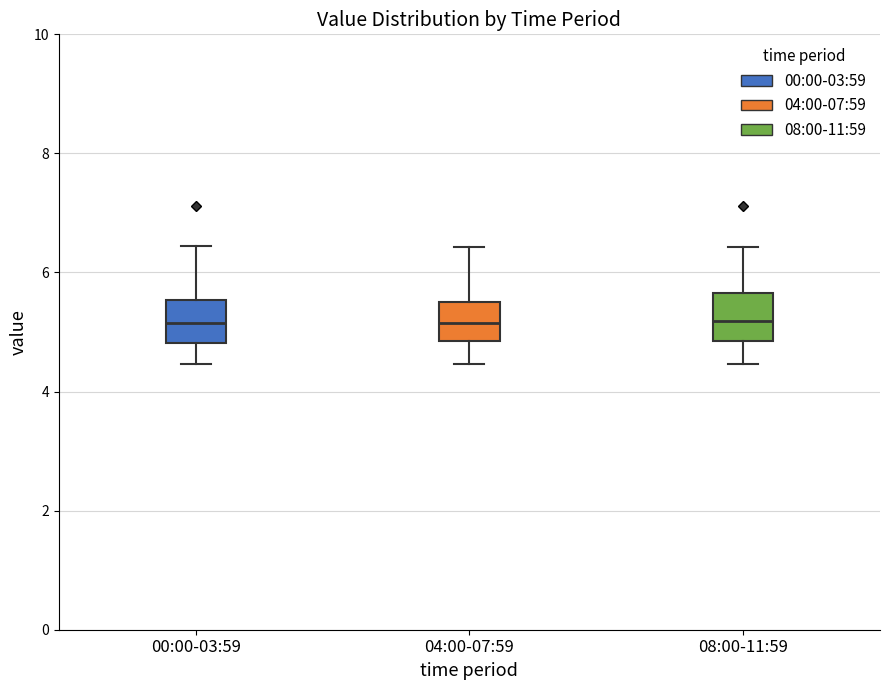

Reading left to right, transcribe this box plot: for each box, give where its median line is, the range the box spans, and where its two whiskers end, as read against the y-axis. The values are not printed on the chart, so give them approximately, as read against the axis.

00:00-03:59: median 5.2, box 4.8 to 5.6, whiskers 4.4 to 6.4
04:00-07:59: median 5.2, box 4.8 to 5.6, whiskers 4.4 to 6.4
08:00-11:59: median 5.2, box 4.8 to 5.6, whiskers 4.4 to 6.4